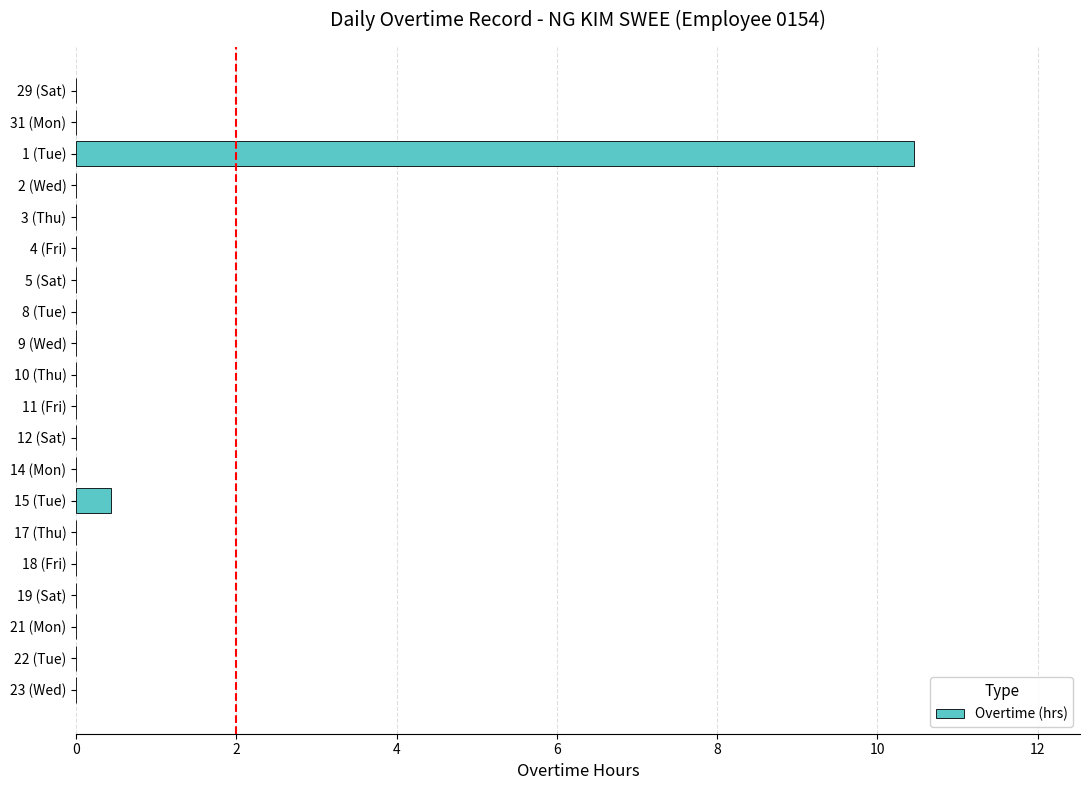

Is it true that the value at 5 (Sat) is -6.2?

False